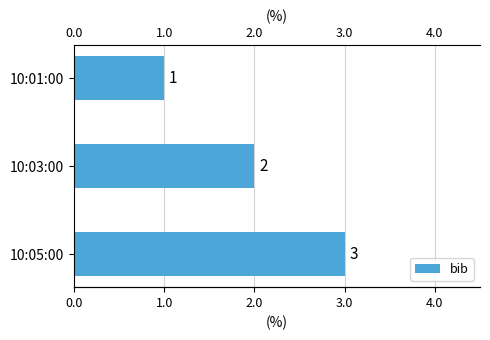

Count the number of values greater than 2.

1